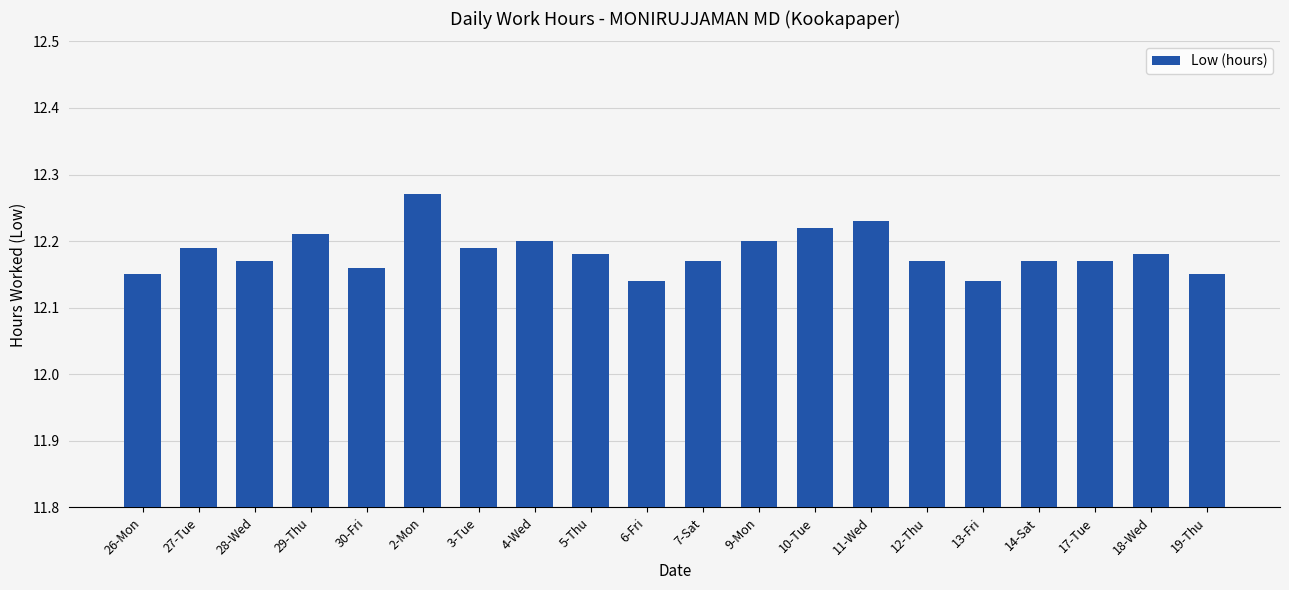

What is the change in value from 26-Mon to 2-Mon?

+0.1